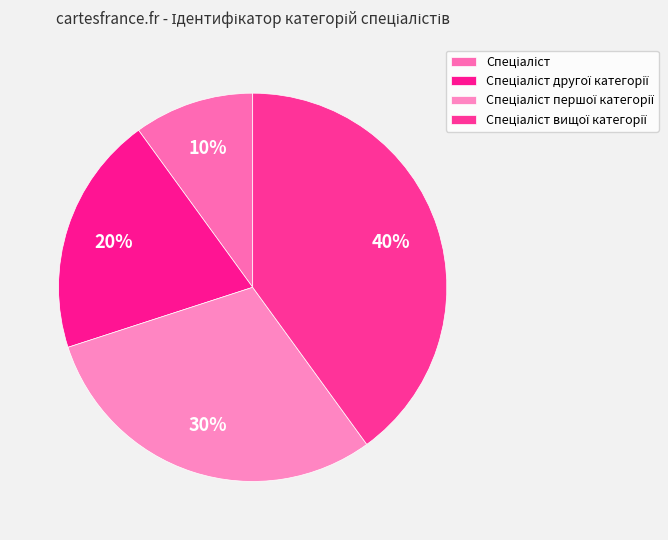

To the nearest percent, what is the difference between the largest and smallest slice percentages?

30%